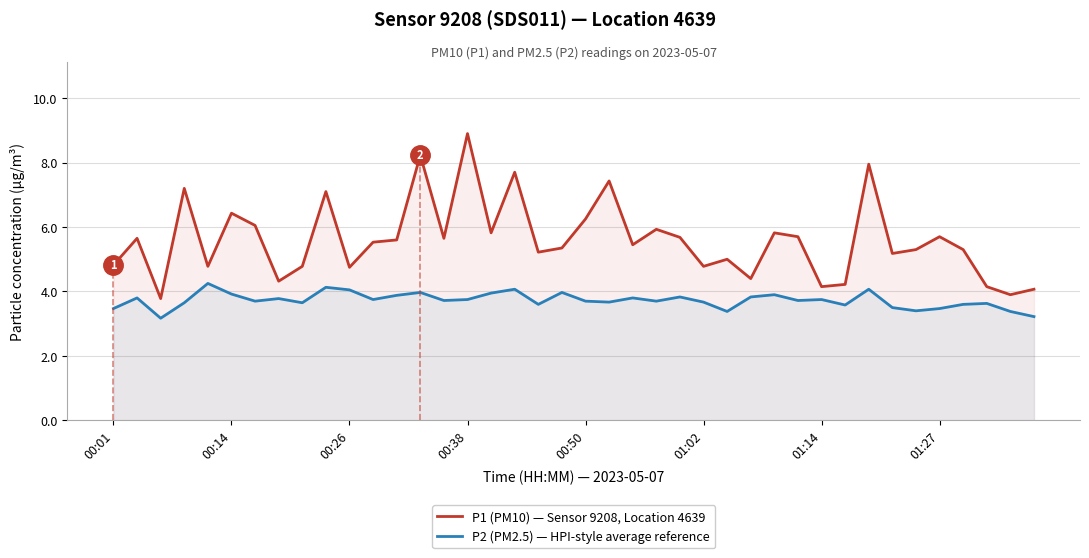

At how many categories does at least one series exceed 7?

7